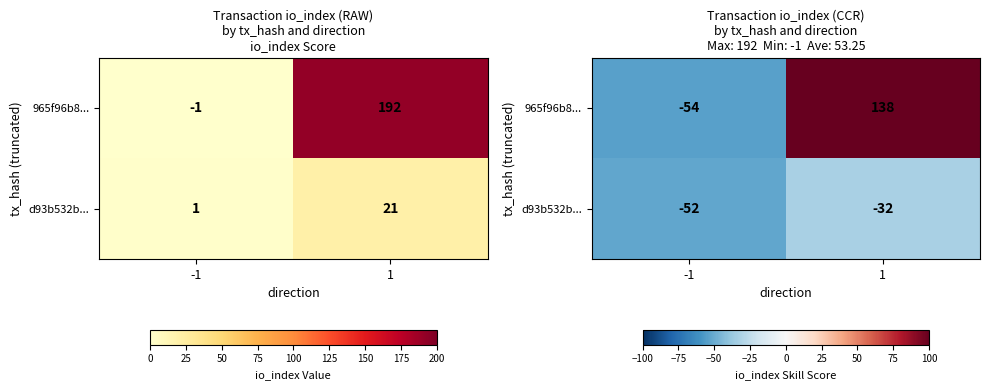

What is the difference between the maximum and minimum values in the d93b532b... series?

20.0